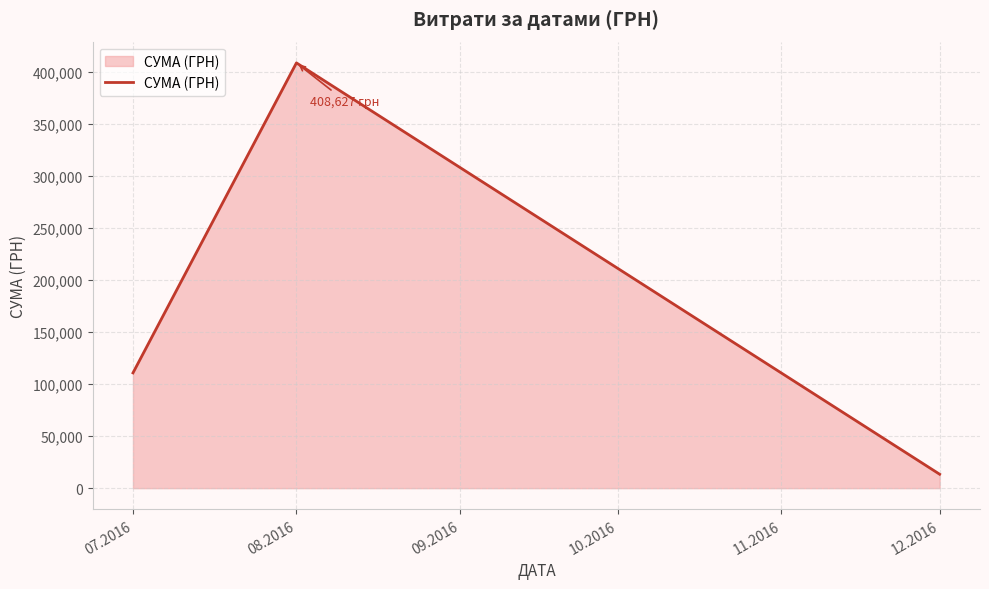

Reading right to left, extract all data points from this chart.

13360.0	408627.1	110757.9